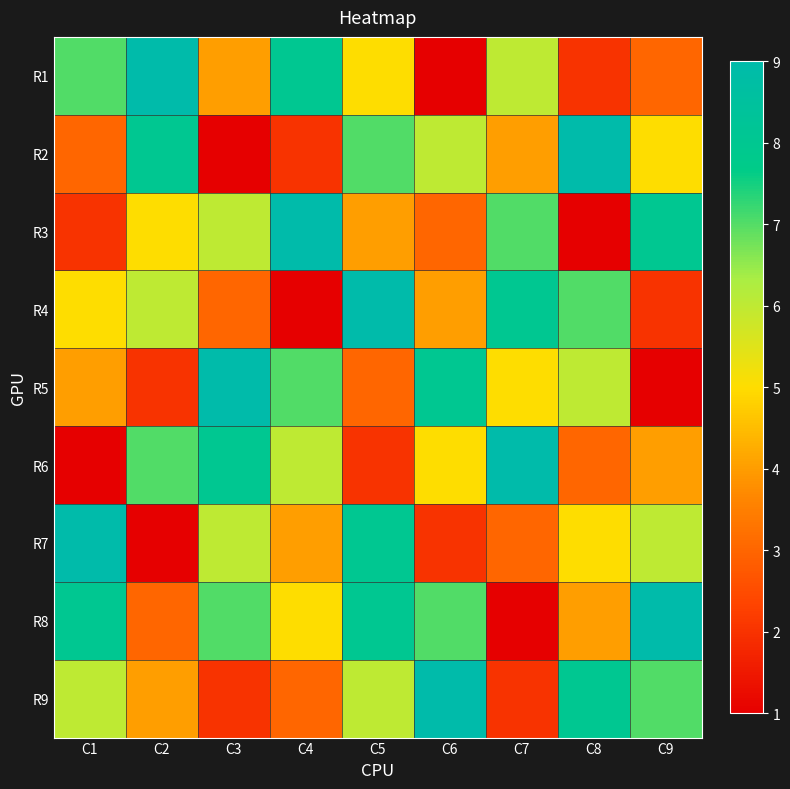

What is the total value across all series at C1?

45